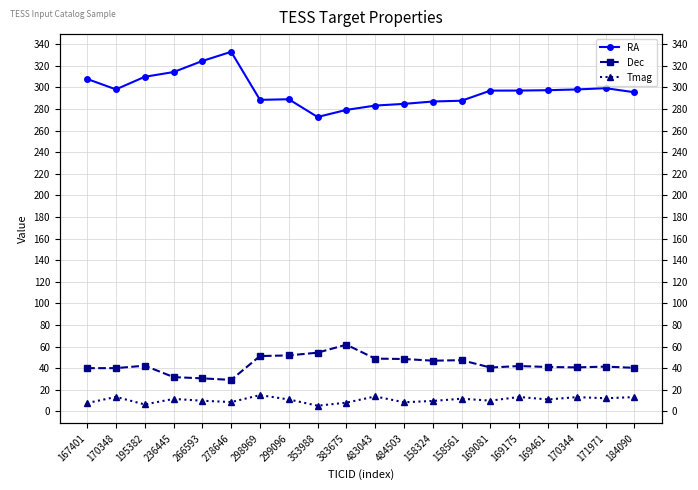

The value of Tmag at 353988 is 1.1. True or false?

False